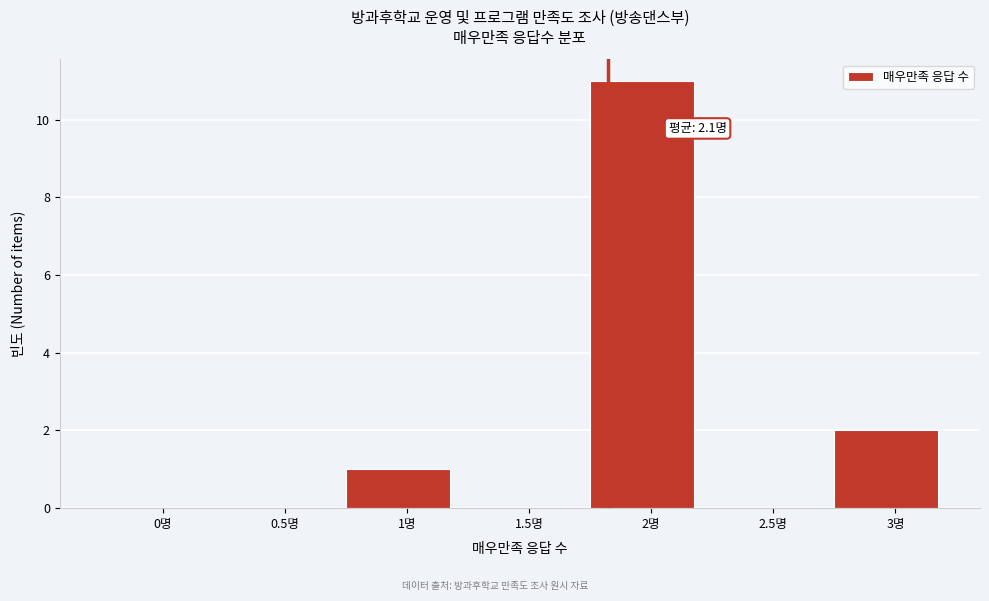

Reading right to left, what are all the values shown in this chart?

3명=2	2.5명=0	2명=11	1.5명=0	1명=1	0.5명=0	0명=0